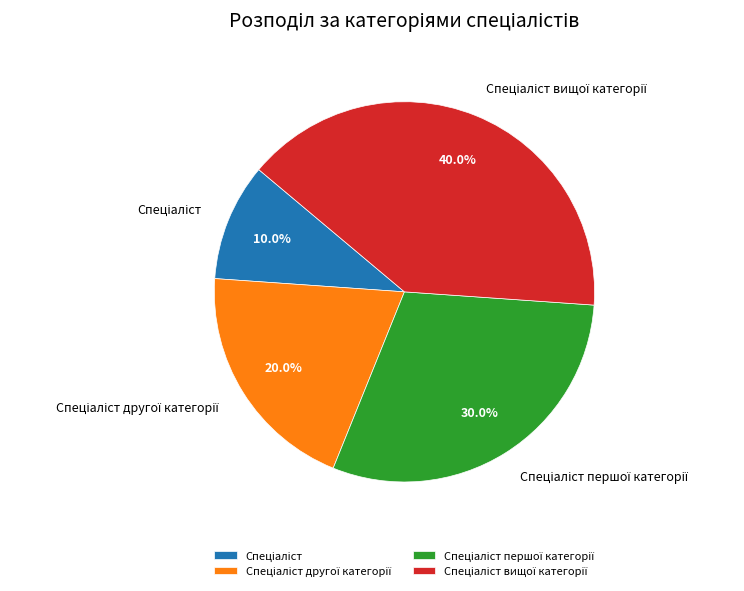

Does any single category account for the majority?

No